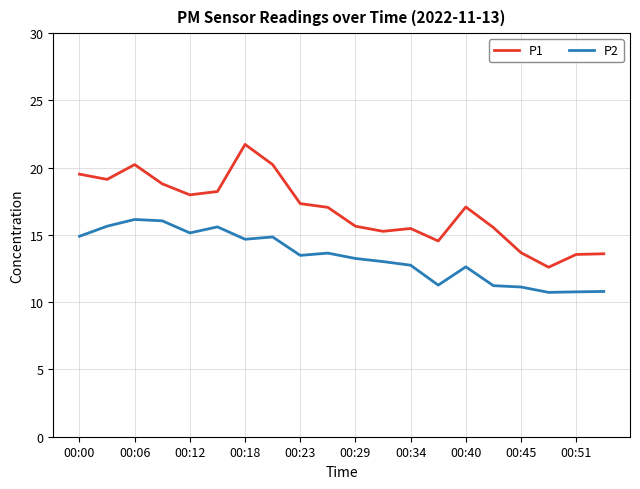

Which series has the largest total across all categories?

P1